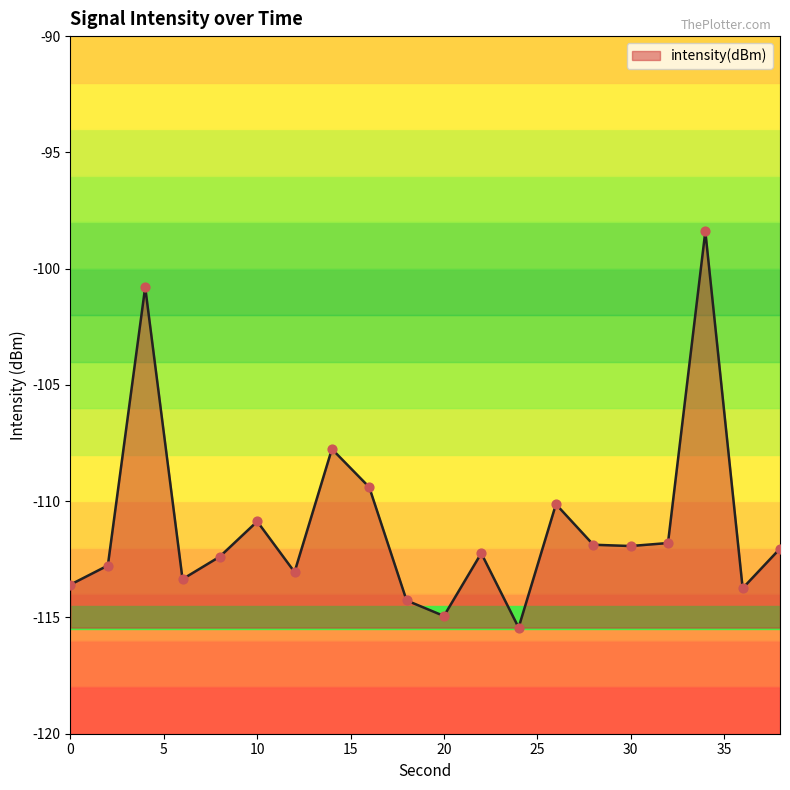

What is the change in value from 2 to 26?

+2.6